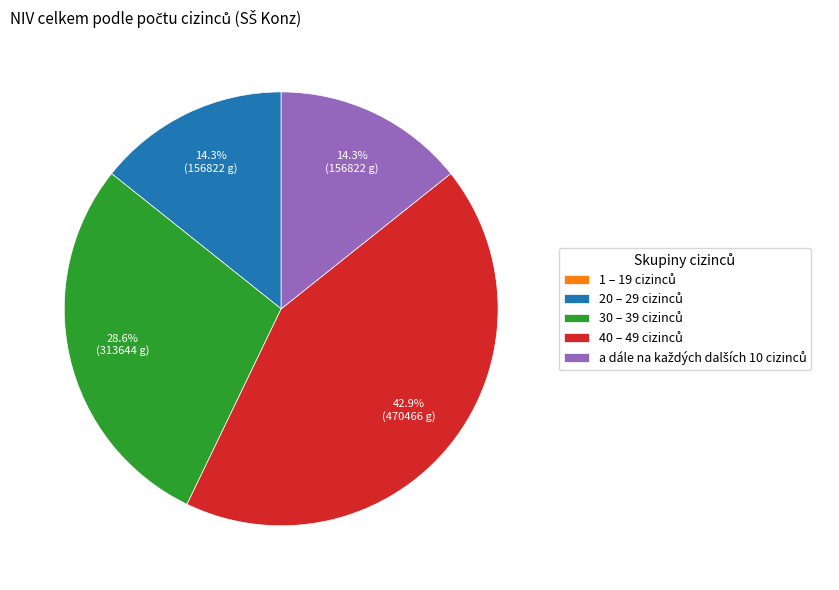

Is there any slice that represents more than half of the pie?

No